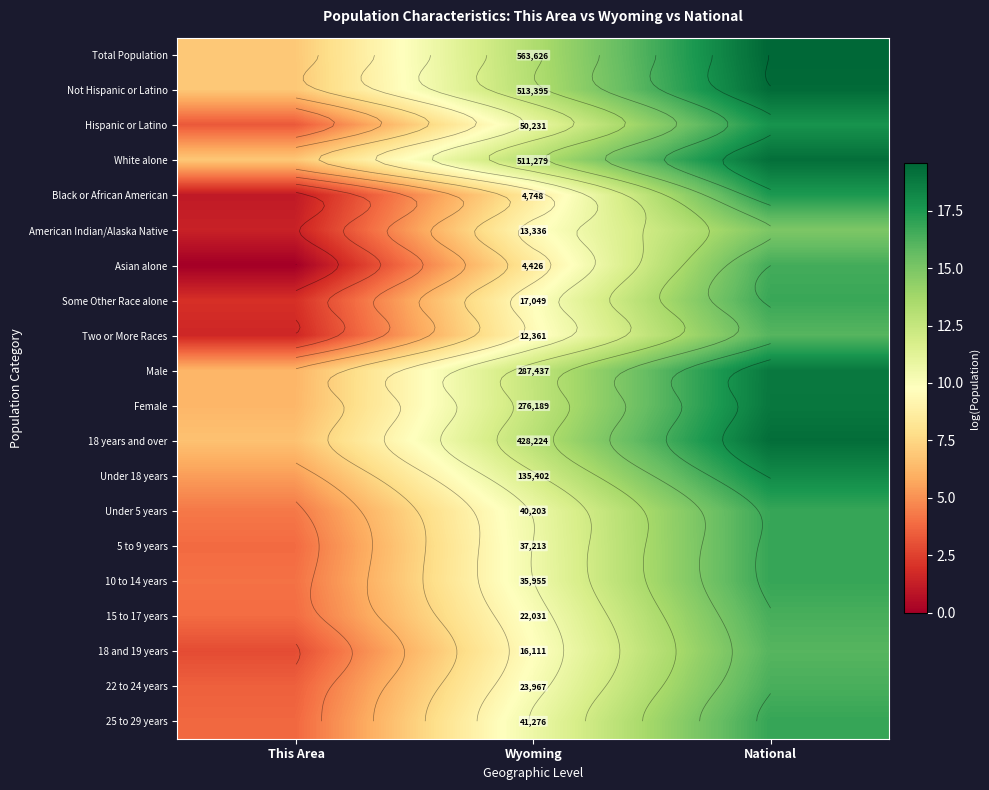

True or false: 18 and 19 years has a value of 6.6 at Wyoming.

False